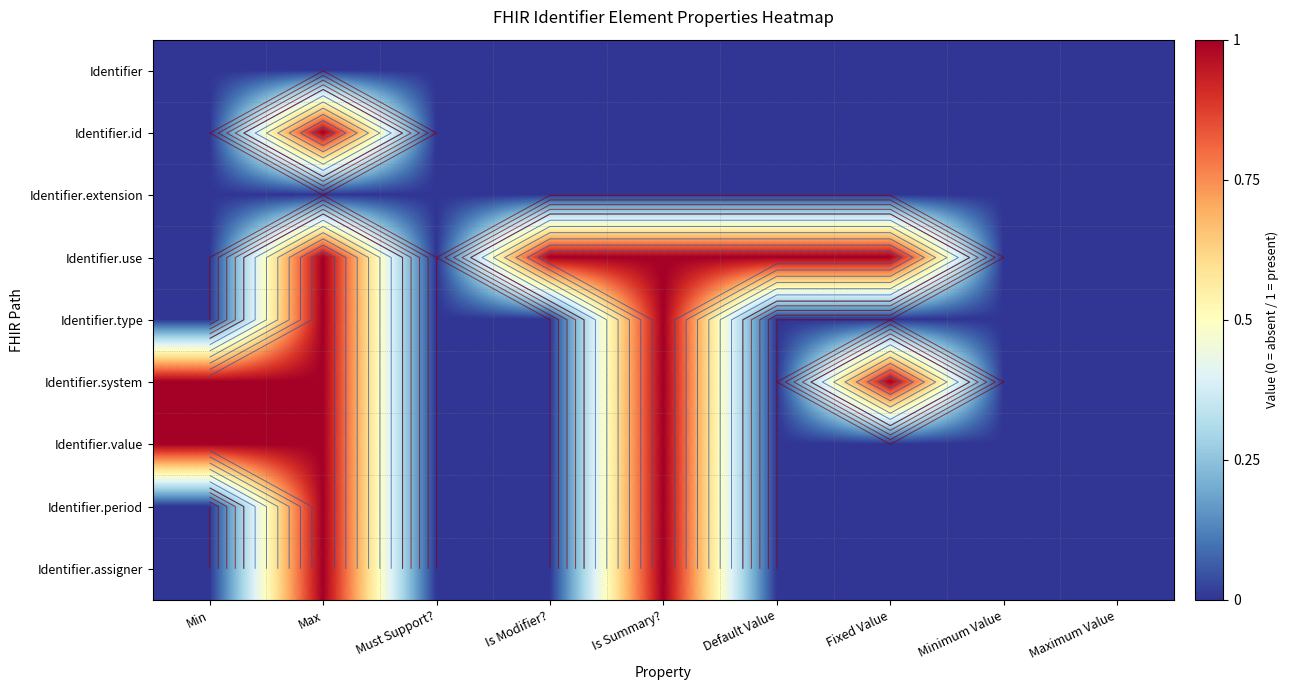

Rank the series at Maximum Value from lowest to highest value.

Identifier, Identifier.id, Identifier.extension, Identifier.use, Identifier.type, Identifier.system, Identifier.value, Identifier.period, Identifier.assigner